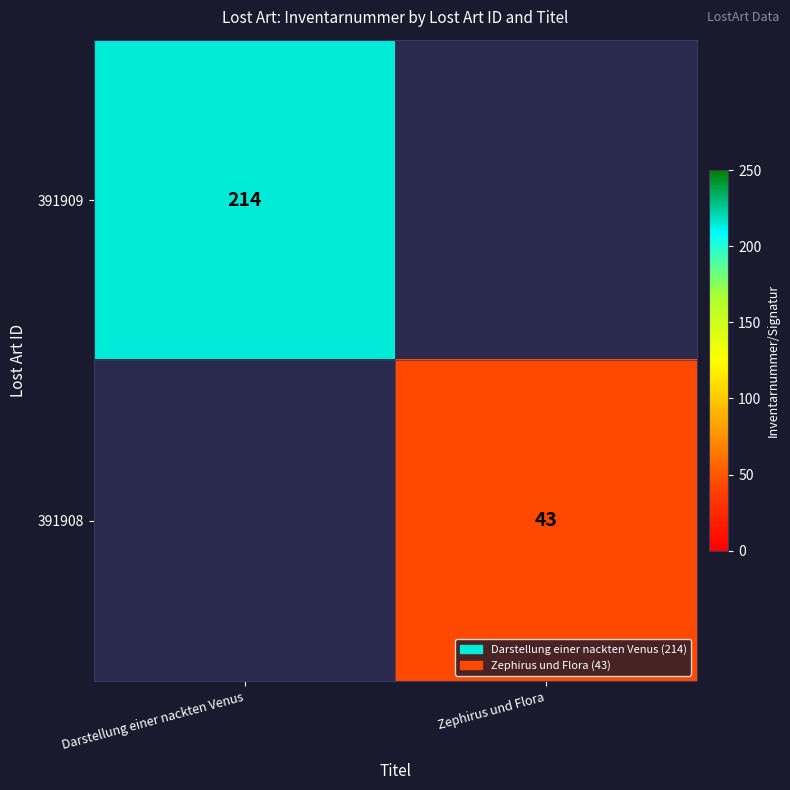

What is the minimum value shown in the chart?

43.0